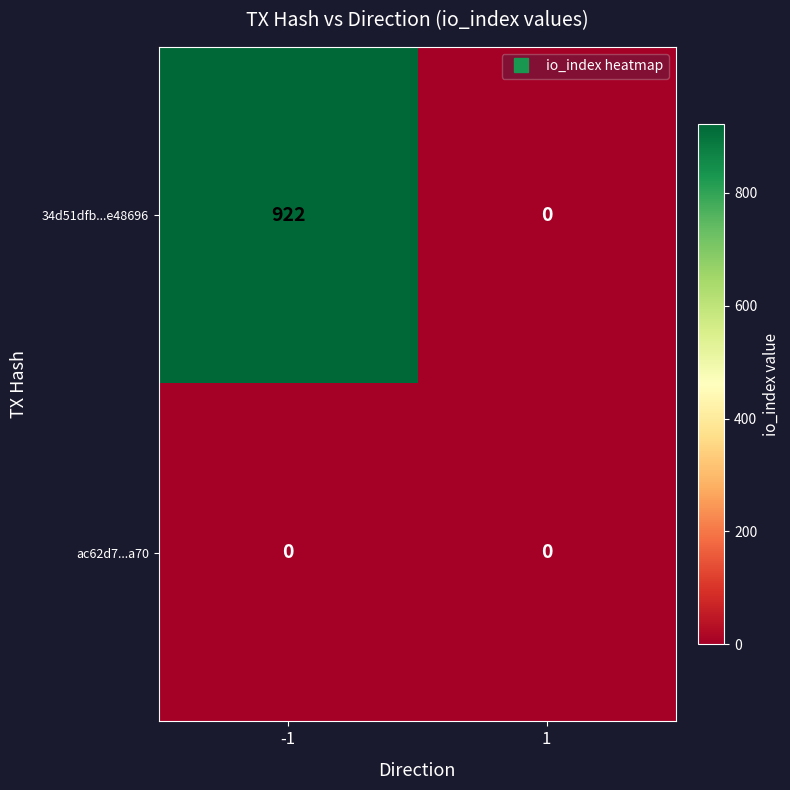

What is the total value across all series at -1?

922